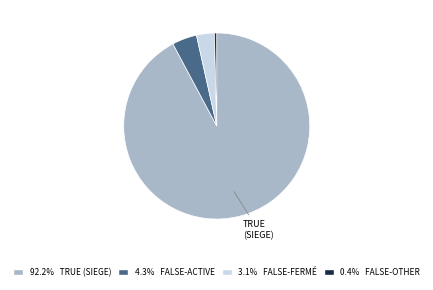

Combined, do 3.1% FALSE-FERMÉ and 0.4% FALSE-OTHER account for over 50%?

No